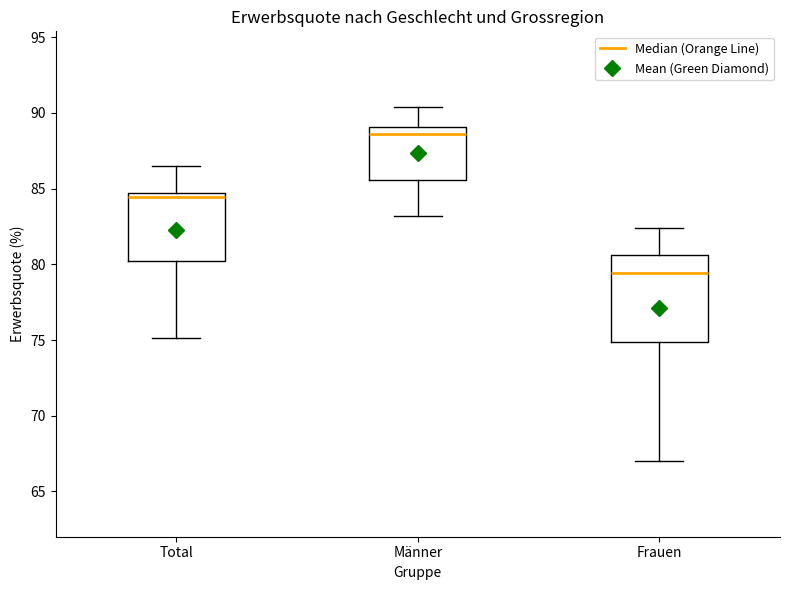

Which box has the highest median line?

Männer